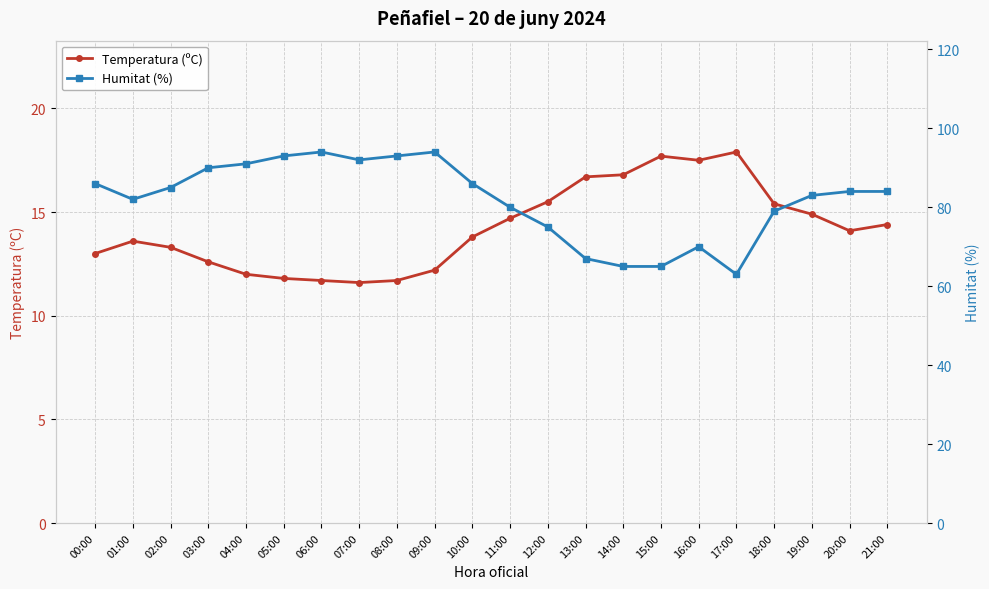

What position from the left is 11:00?

12